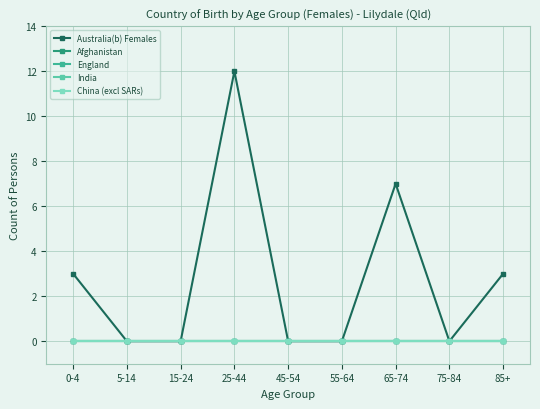

Which label corresponds to the largest value in the chart?

25-44